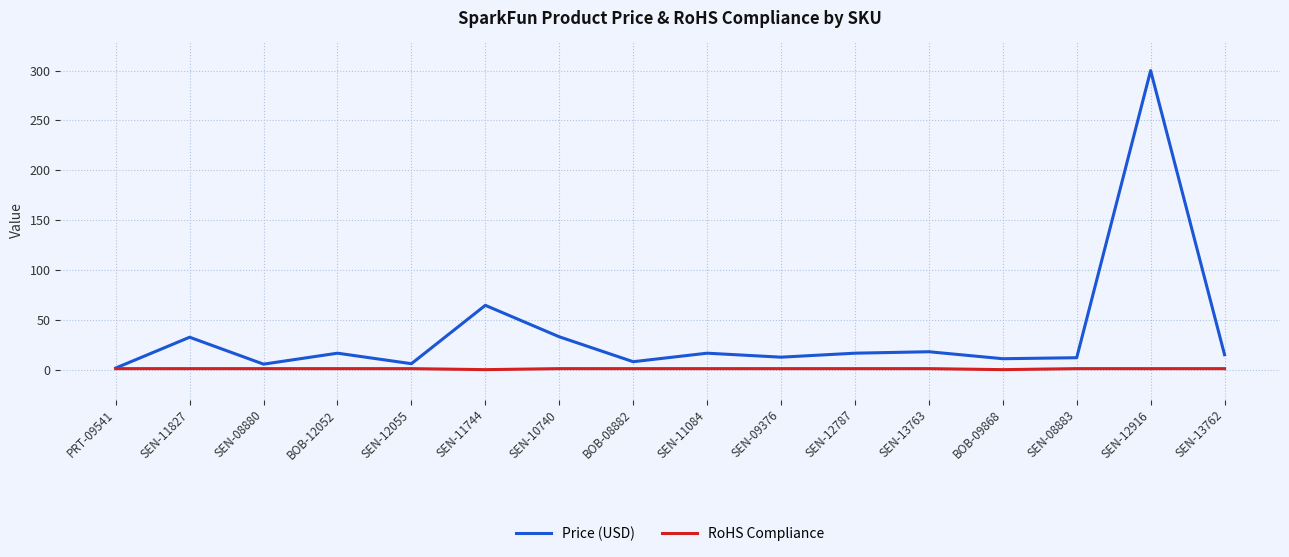

Where is the first local minimum for Price (USD)?

SEN-08880